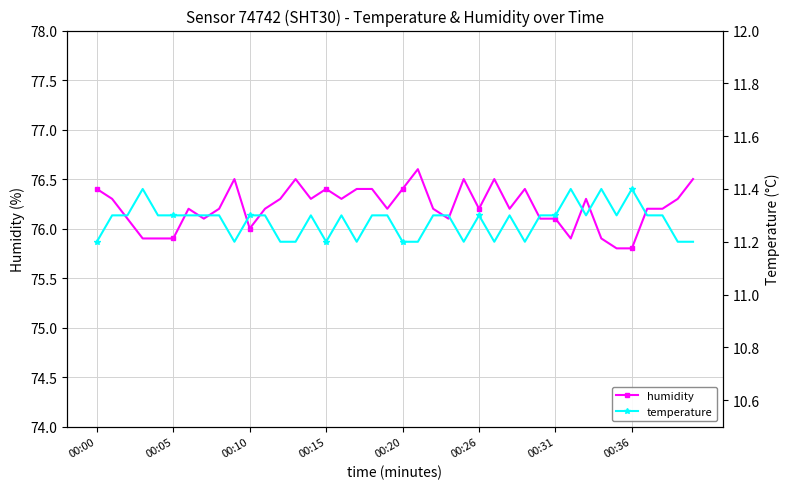

What is the total value across all series at 18?

87.7